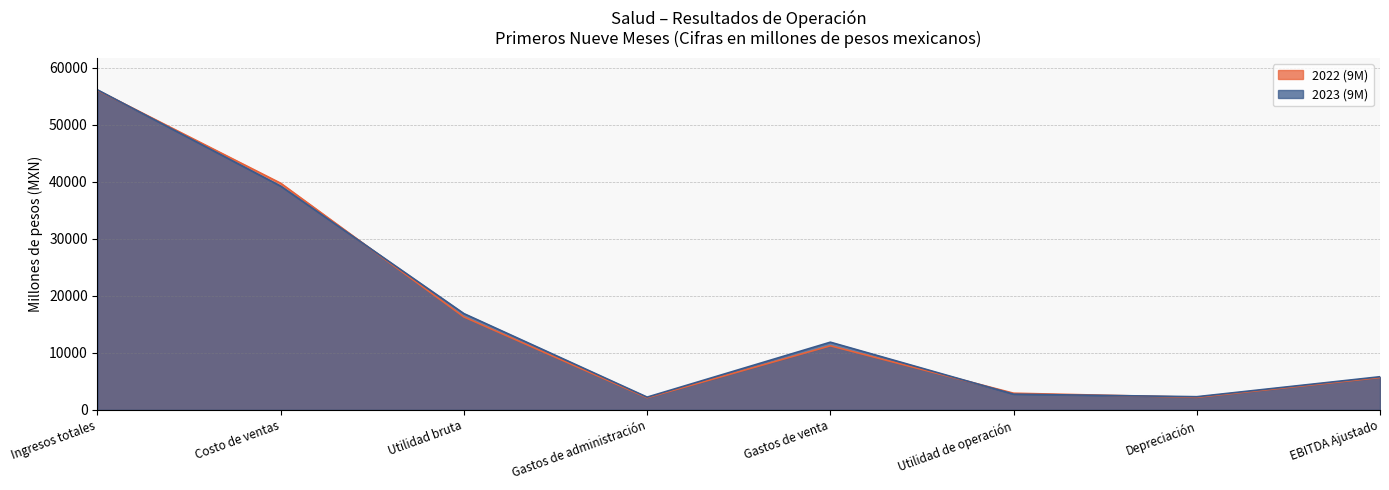

How many lines are shown in the chart?

2